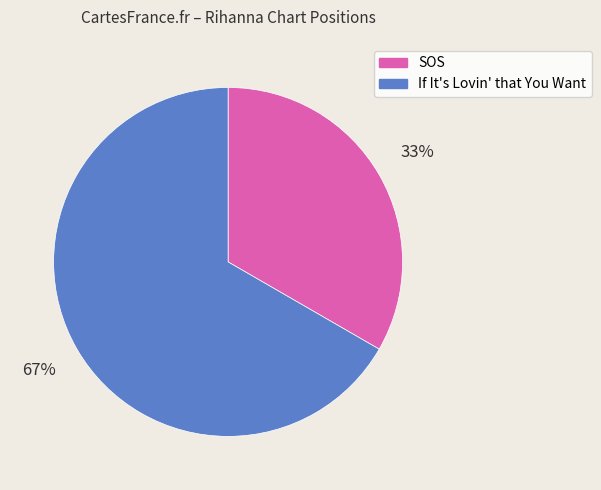

Do If It's Lovin' that You Want and SOS together represent more than half of the pie?

Yes